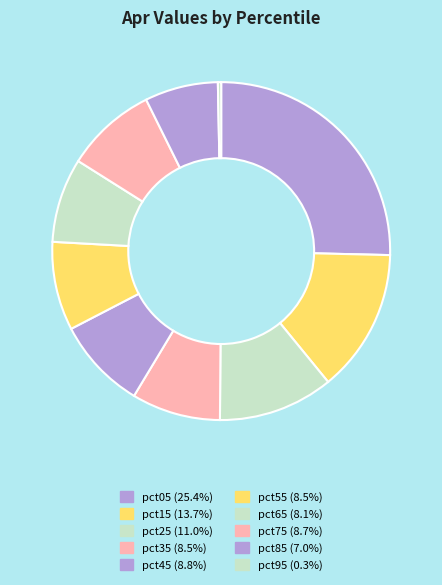

Which category has the biggest portion of the pie?

pct05